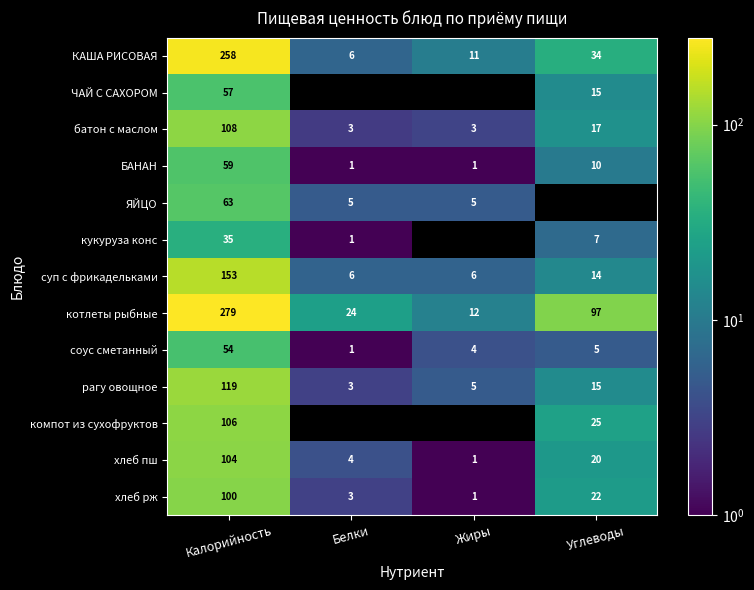

What is the total value across all series at Белки?

57.0